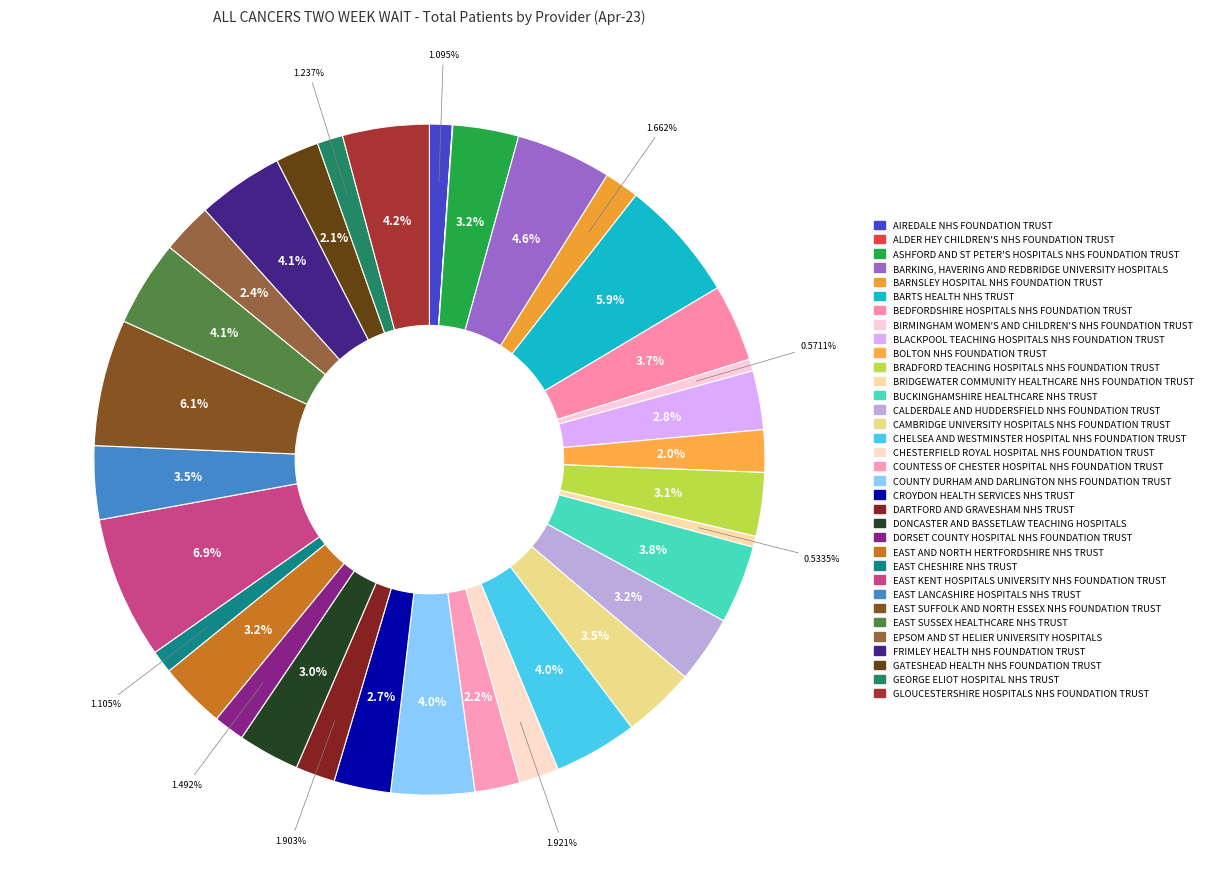

To the nearest percent, what portion does BARTS HEALTH NHS TRUST represent?

6%